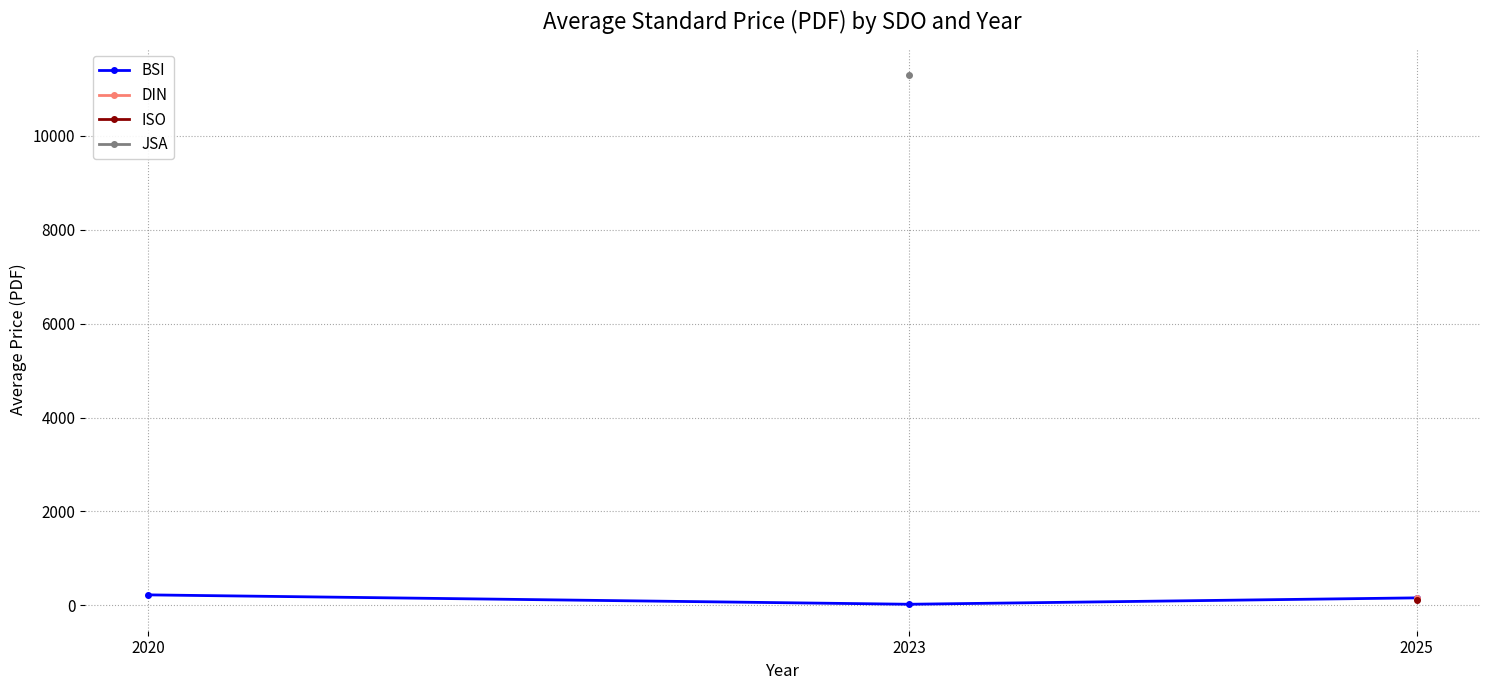

Which label corresponds to the largest value in the chart?

2020